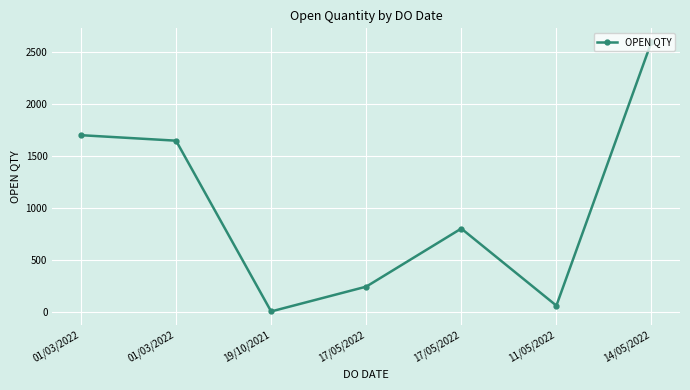

What is the change in value from 11/05/2022 to 14/05/2022?

+2543